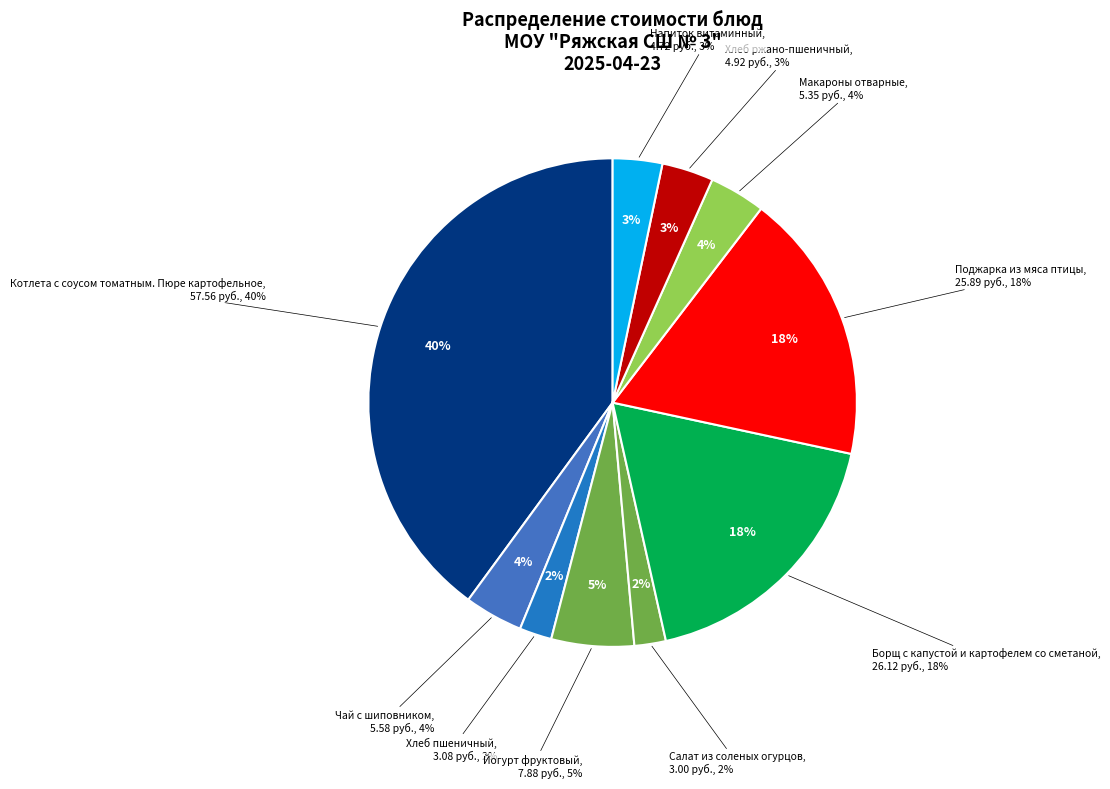

To the nearest percent, what portion does Поджарка из мяса птицы represent?

18%